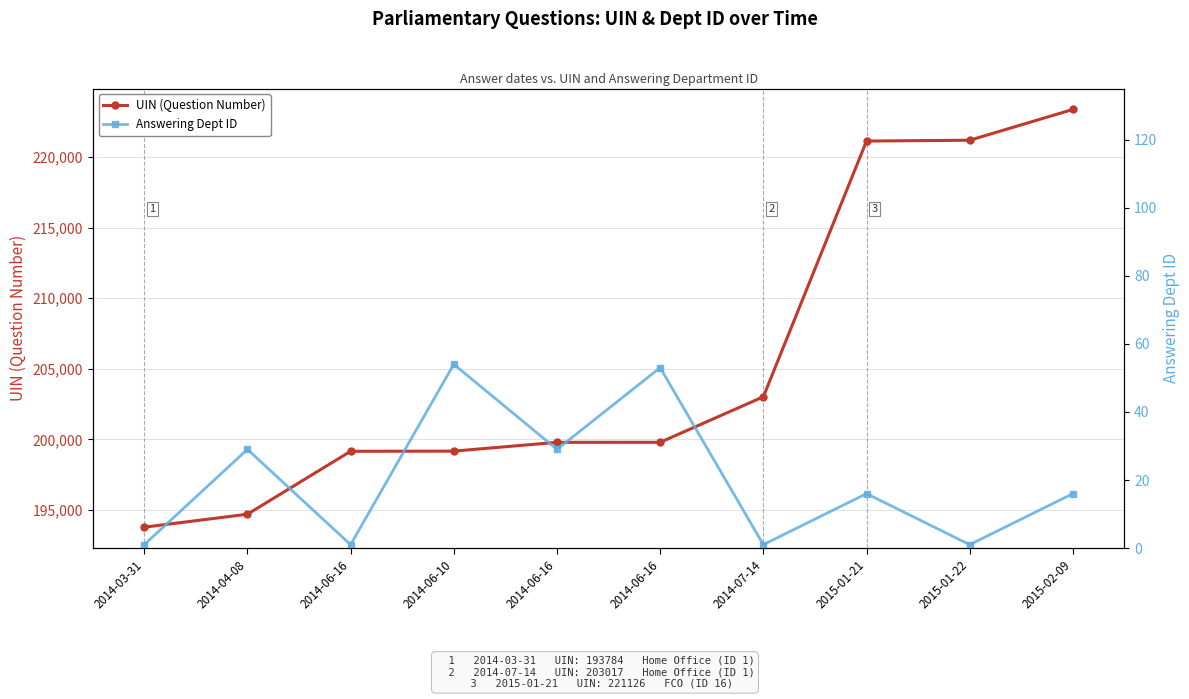

At which label does UIN (Question Number) reach its peak?

2015-02-09